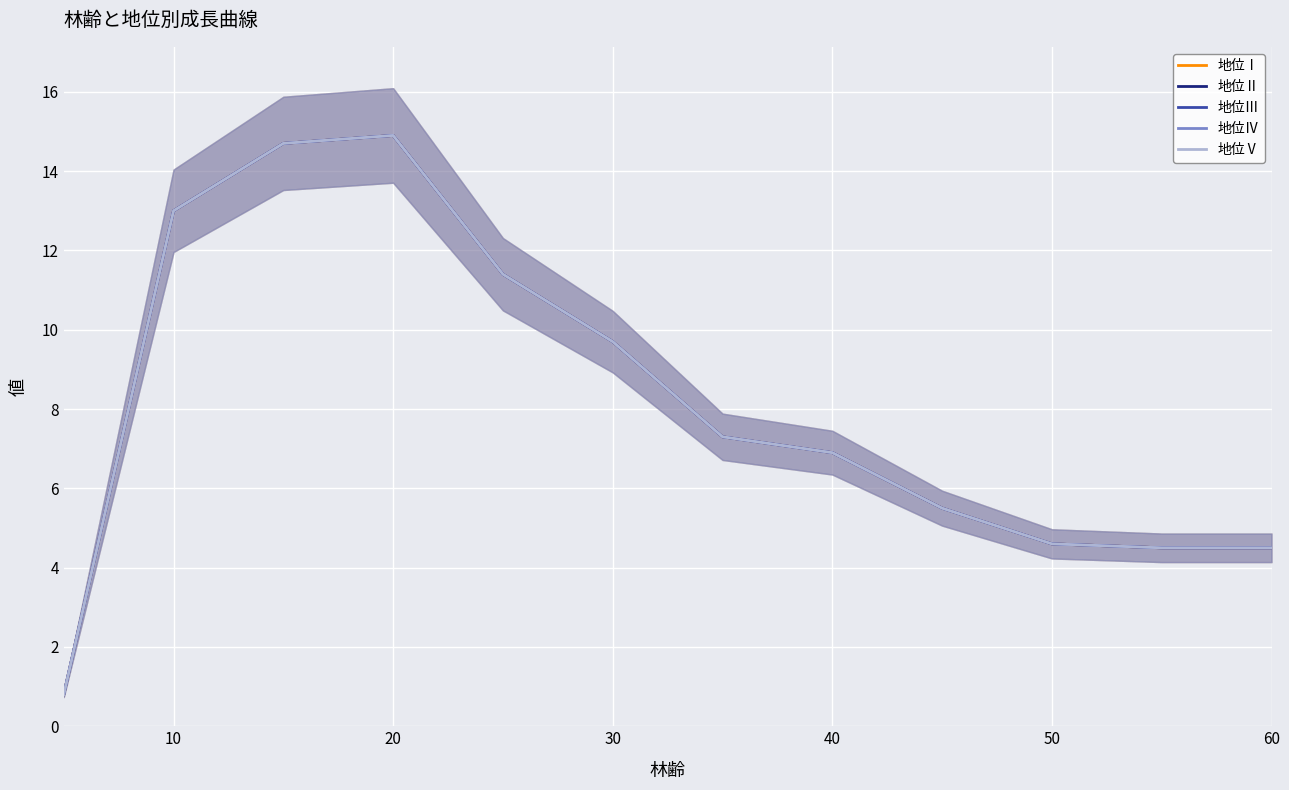

What is the lowest value of the 地位Ⅳ series?

0.8